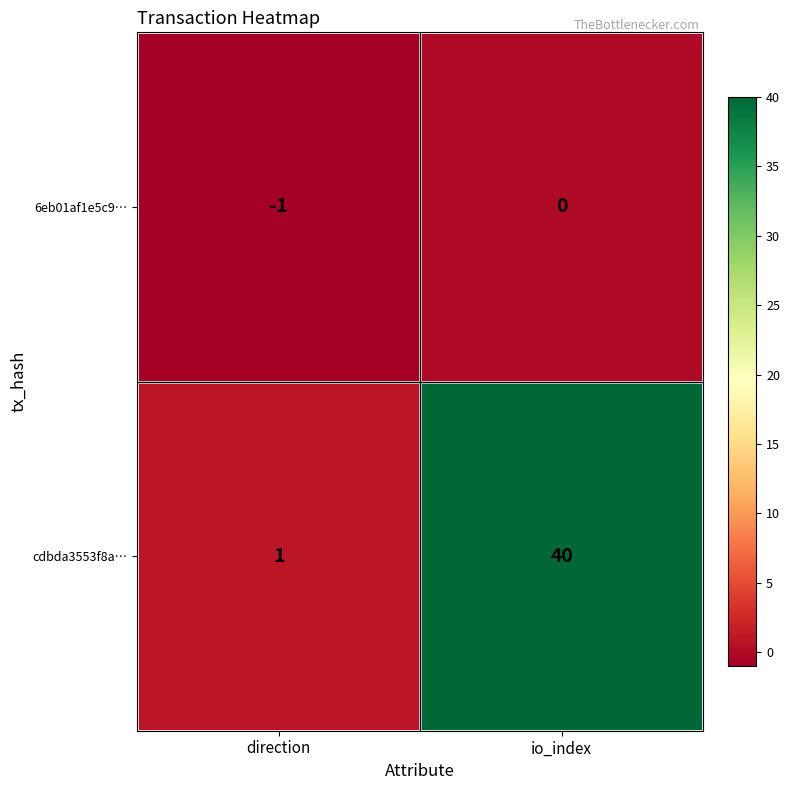

True or false: 6eb01af1e5c9… has a value of -1 at io_index.

False